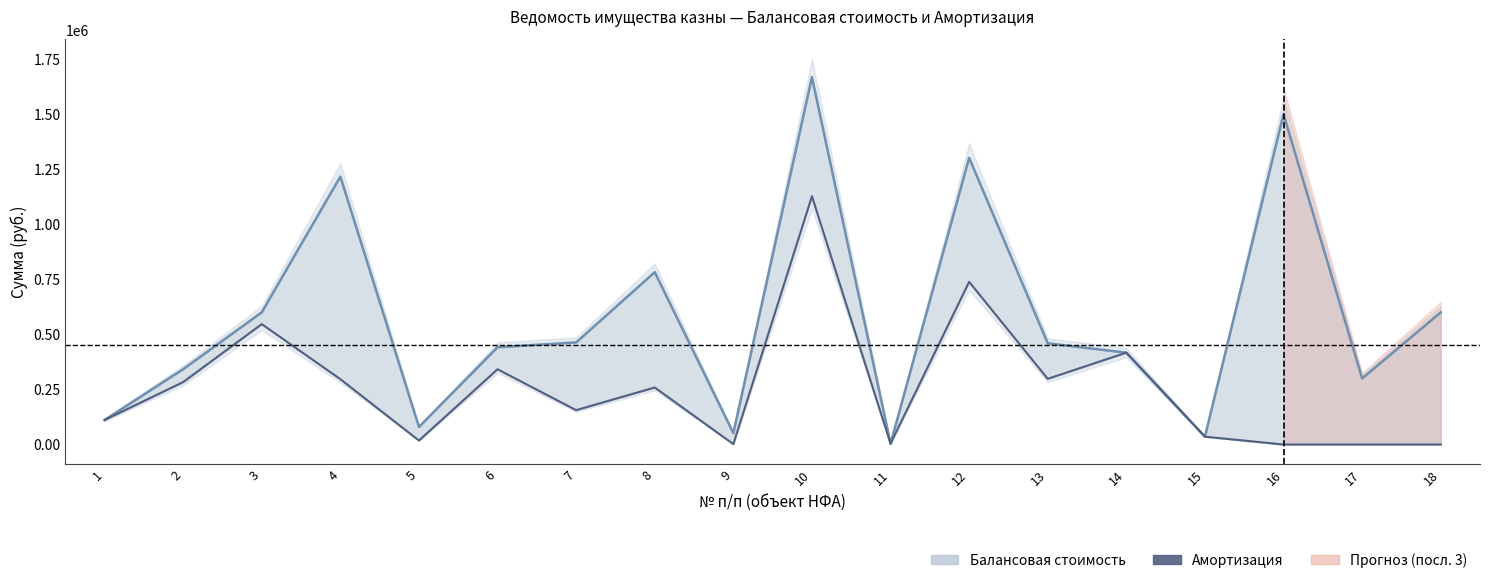

Where is the first local maximum for Балансовая стоимость?

4